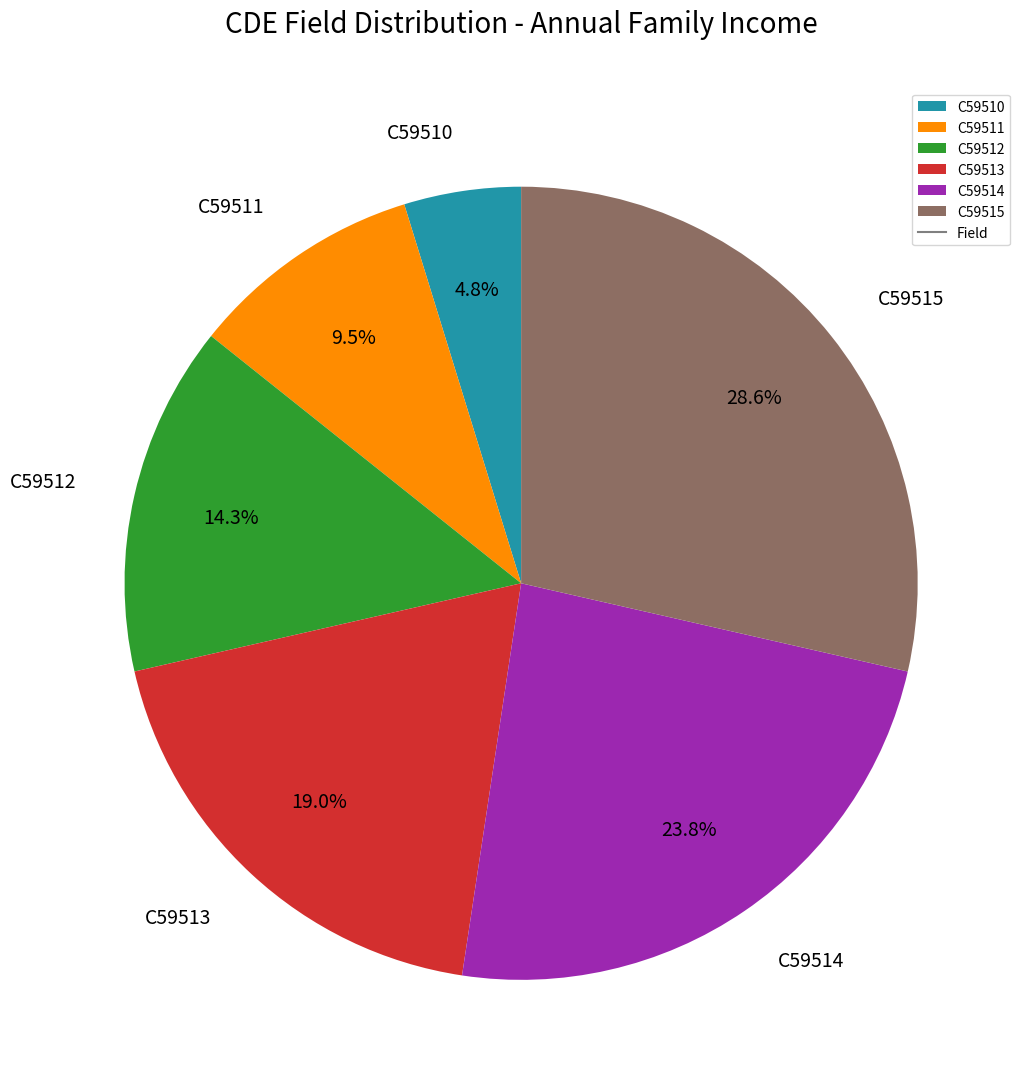

To the nearest percent, what is the difference between the largest and smallest slice percentages?

24%